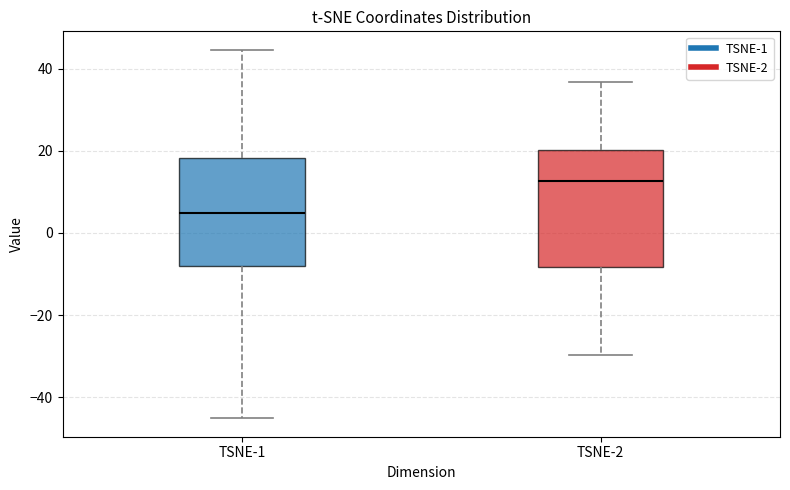

Where is the lower edge of the box for TSNE-1 on the y-axis? The values are not printed on the chart, so give them approximately, as read against the axis.

-8